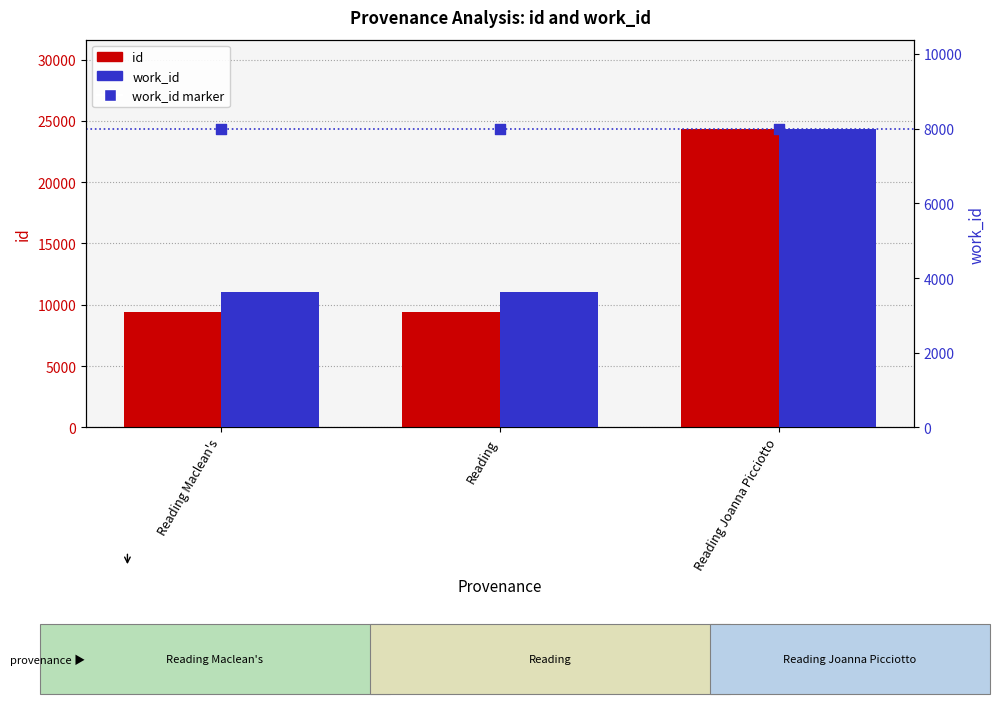

At how many categories does at least one series exceed 24198?

1